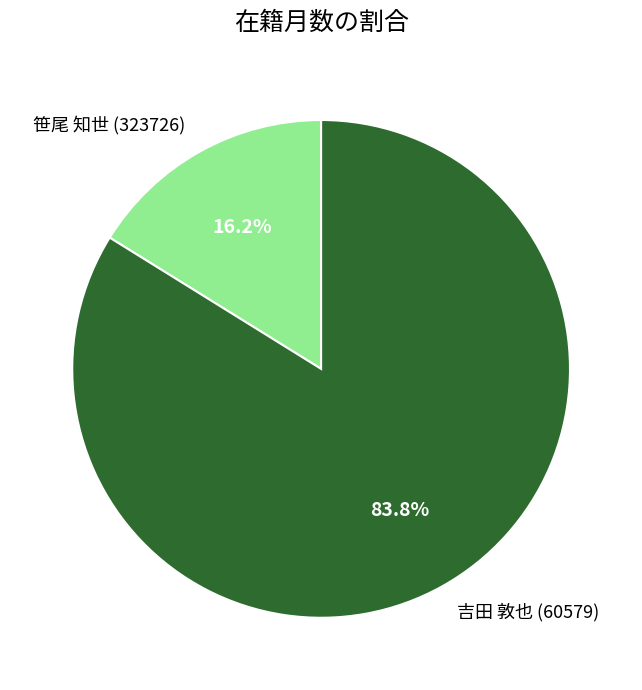

Count the number of slices in the pie.

2